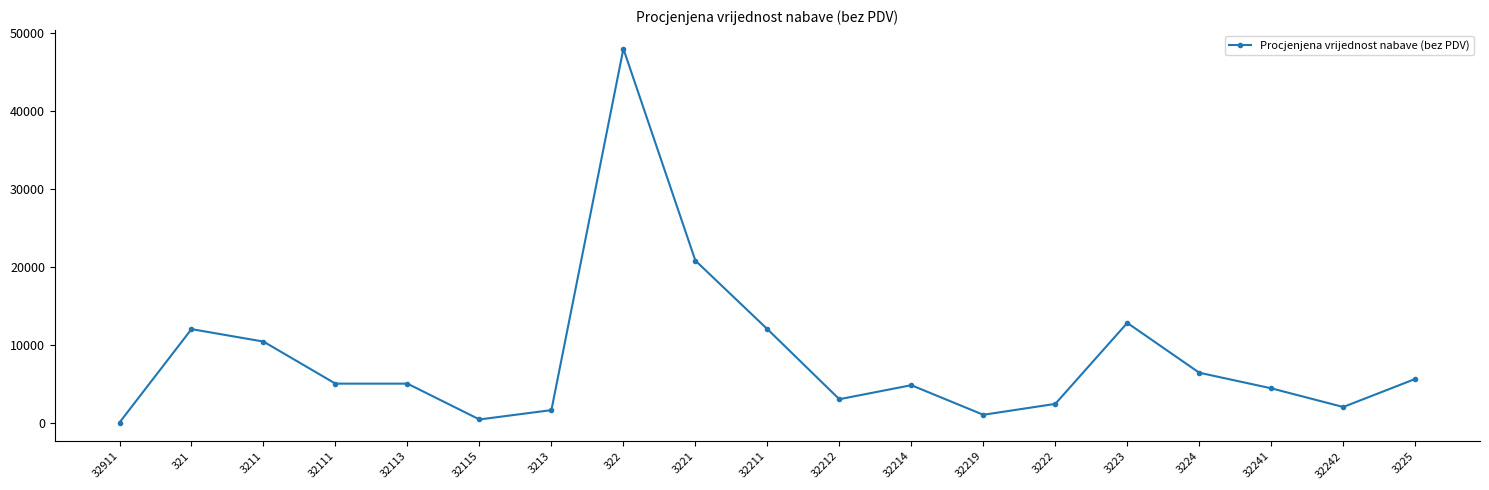

What is the difference between the values at 32115 and 3221?

20400